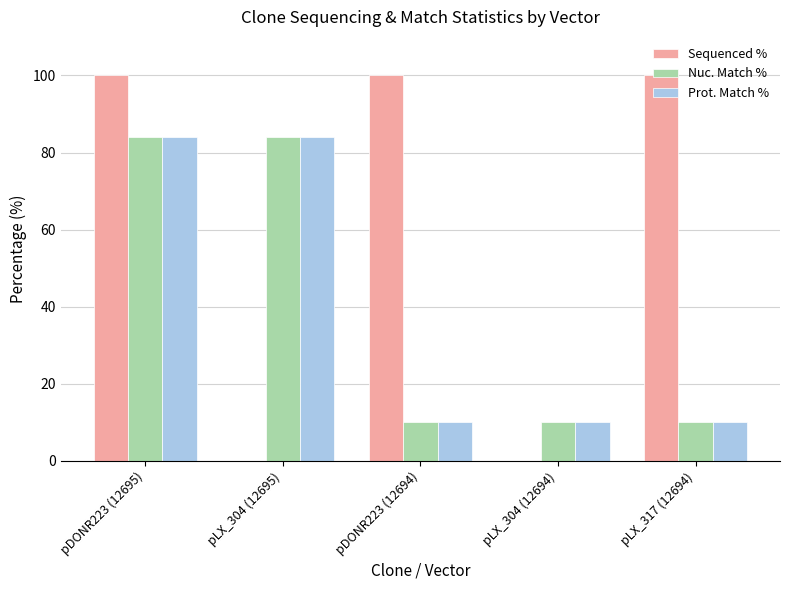

What is the maximum value shown in the chart?

100.0